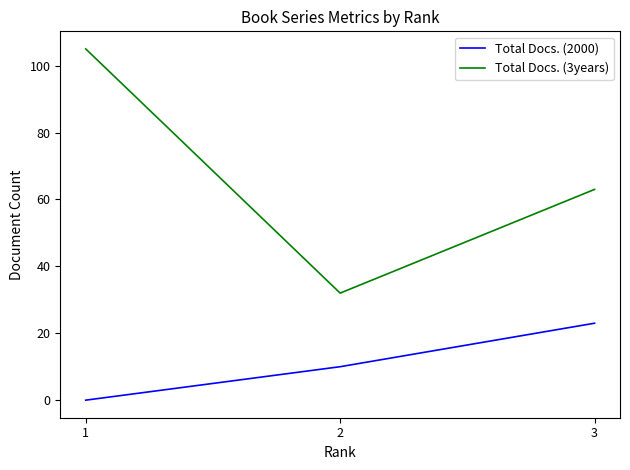

Reading left to right, transcribe all the data shown in this chart.

Total Docs. (2000): 0	10	23
Total Docs. (3years): 105	32	63